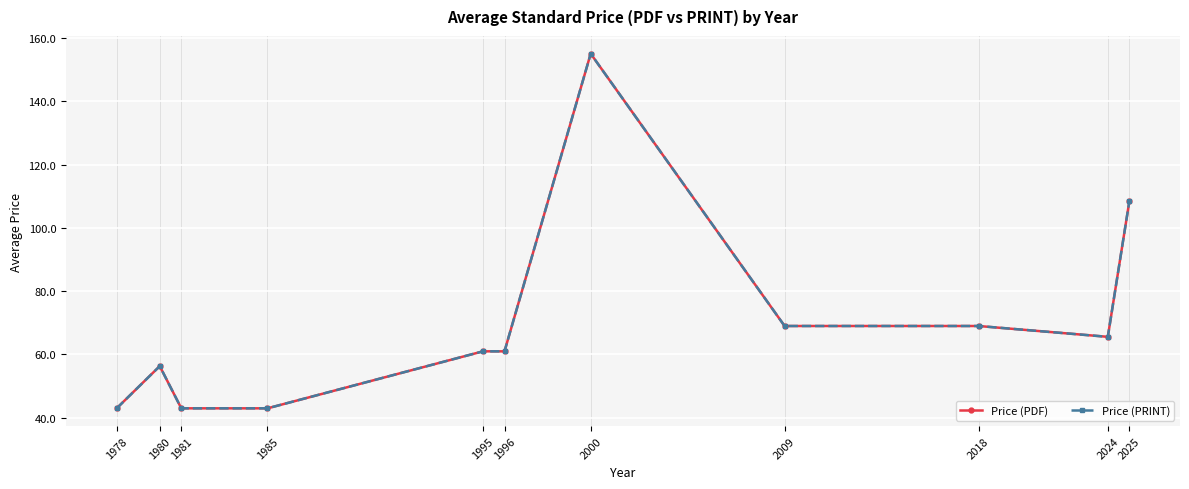

How many values in the Price (PRINT) series exceed 61?

5